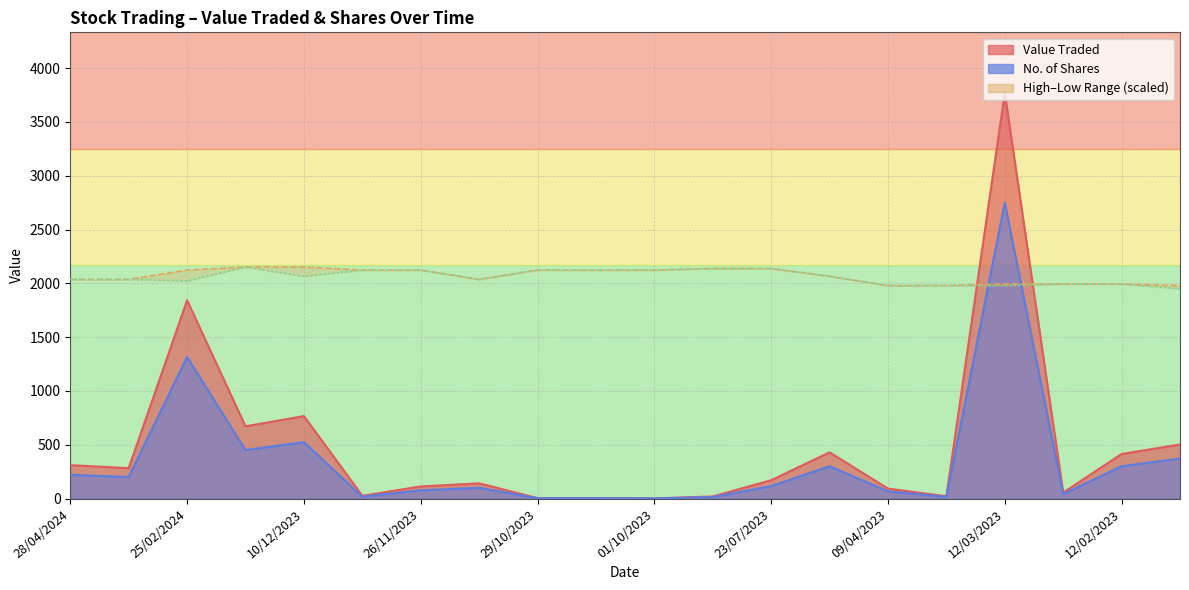

What is the label of the 4th point from the right?

12/03/2023